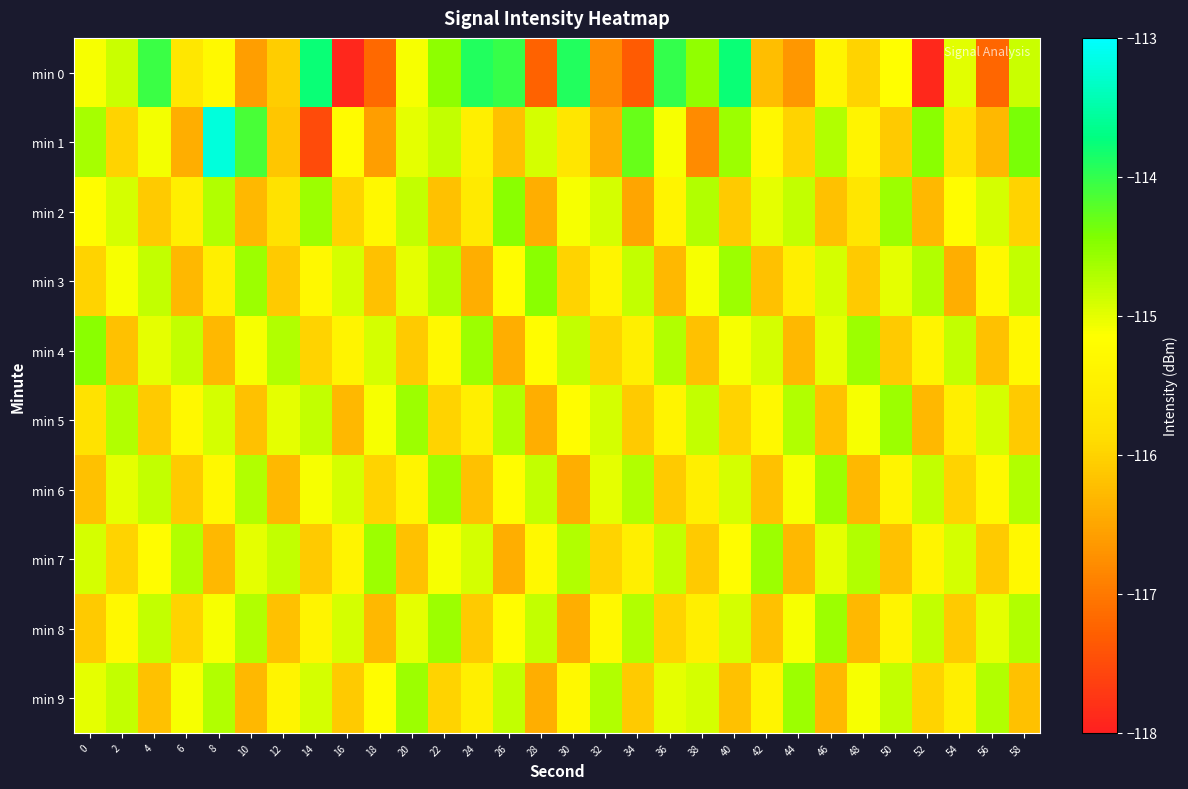

List the series in order of their peak value, lowest first.

min 5, min 6, min 7, min 8, min 9, min 2, min 3, min 4, min 0, min 1